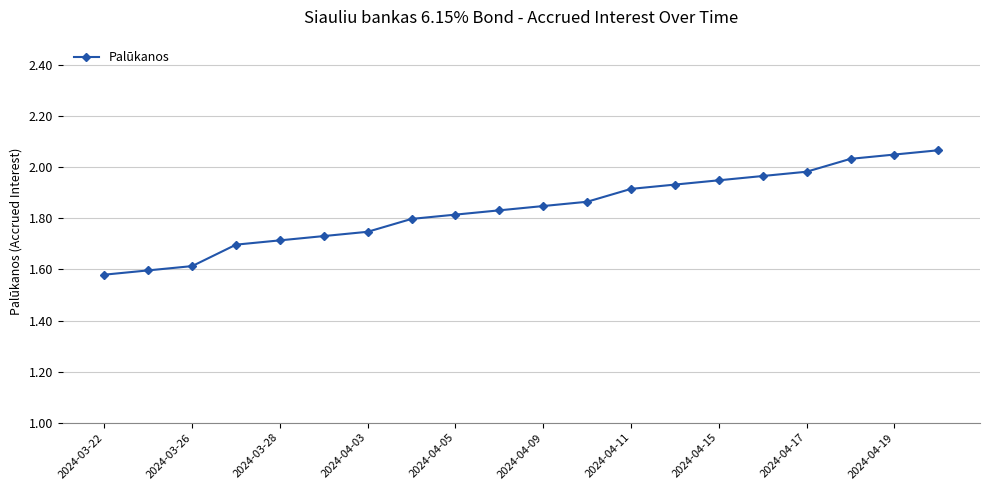

What is the difference between the maximum and minimum values?

0.5